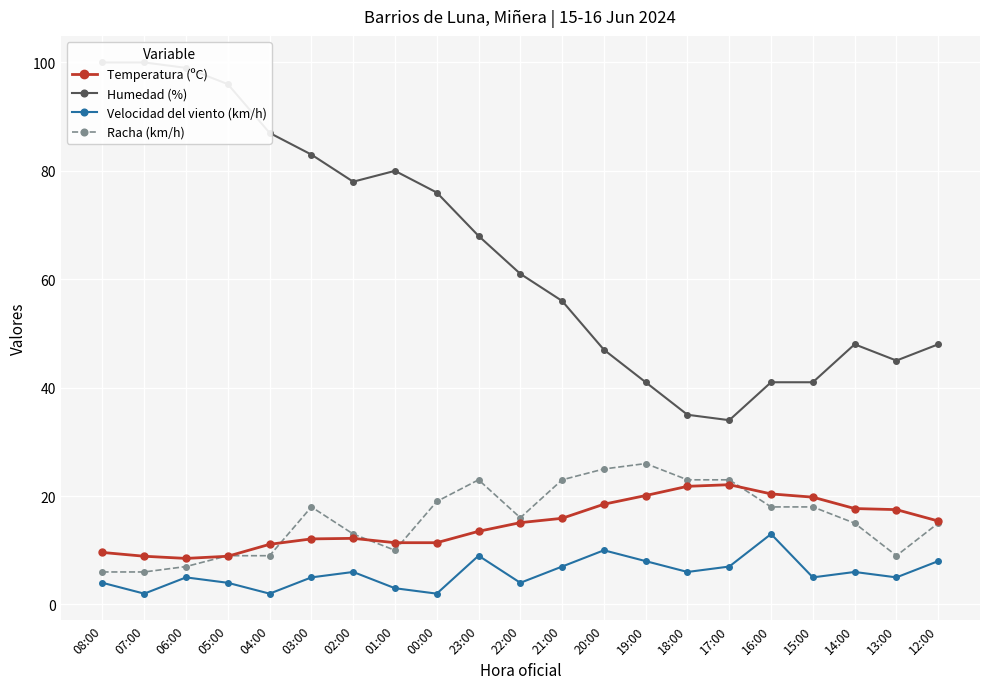

In Velocidad del viento (km/h), how many points are higher than both neighbors (excluding endpoints)?

6